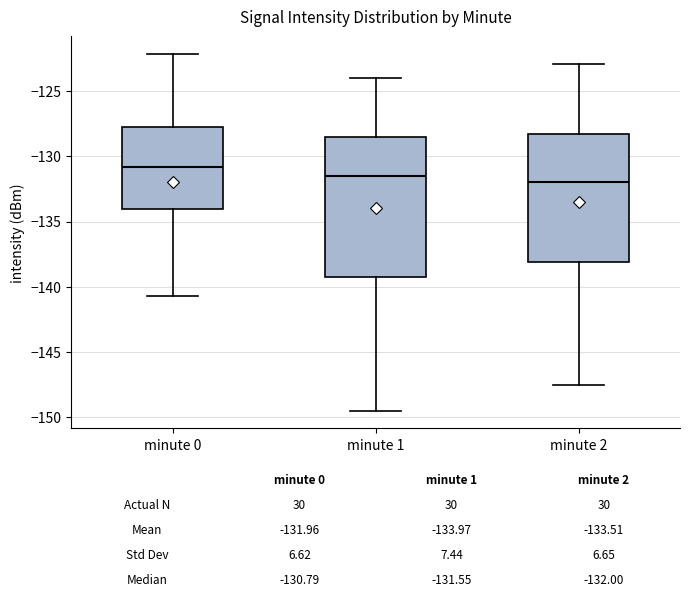

Comparing the boxes themselves (not the whiskers), which one is the tallest?

minute 1